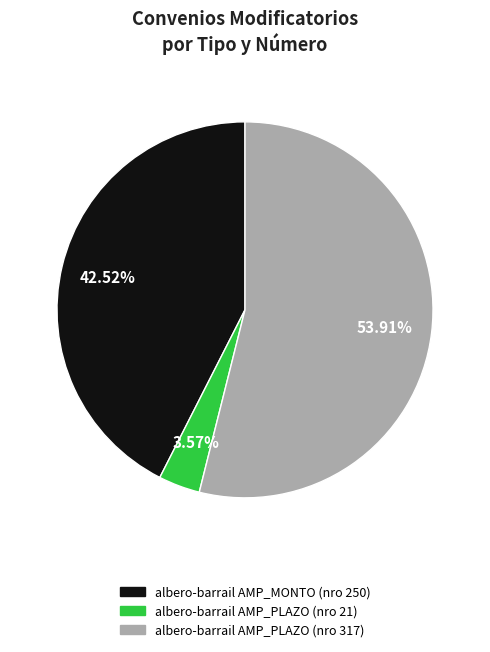

Which category has the smallest portion of the pie?

albero-barrail AMP_PLAZO (nro 21)